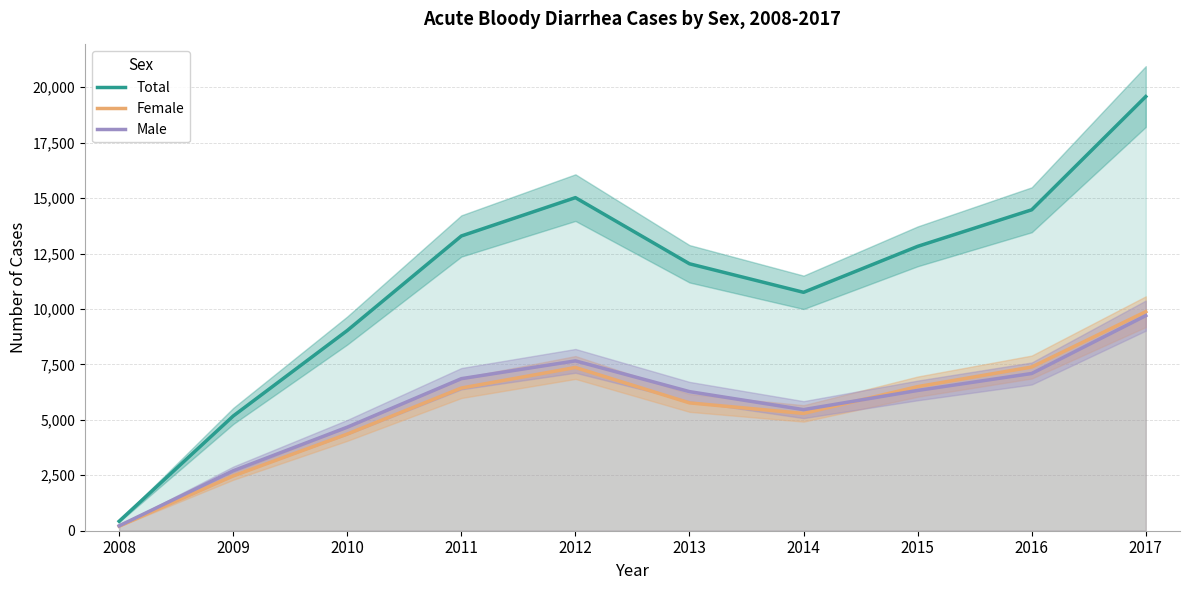

What is the value of the Female point at the 10th from the left?

9879